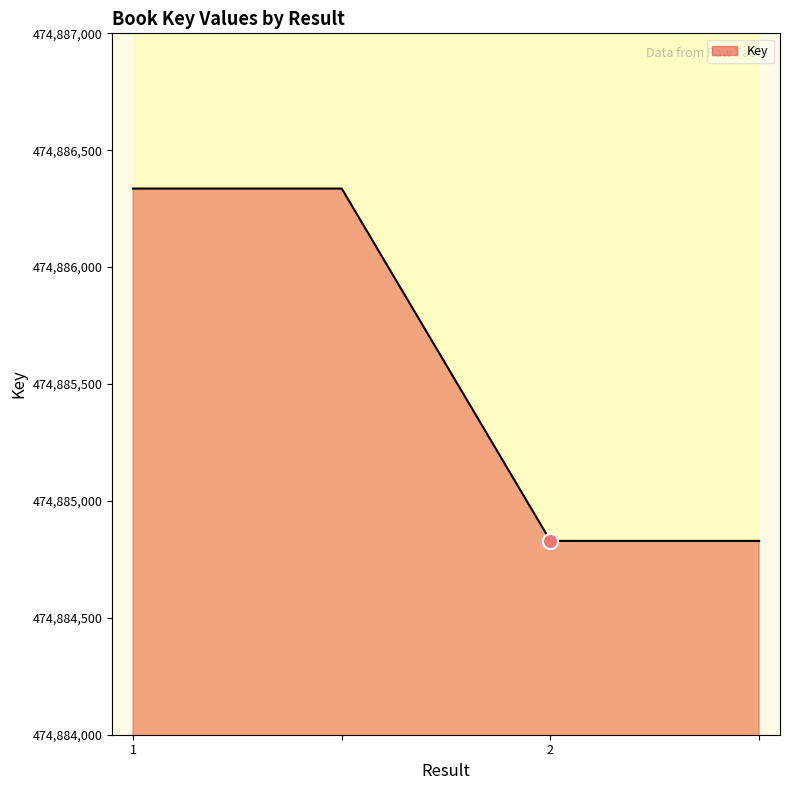

What is the smallest value displayed?

474884829